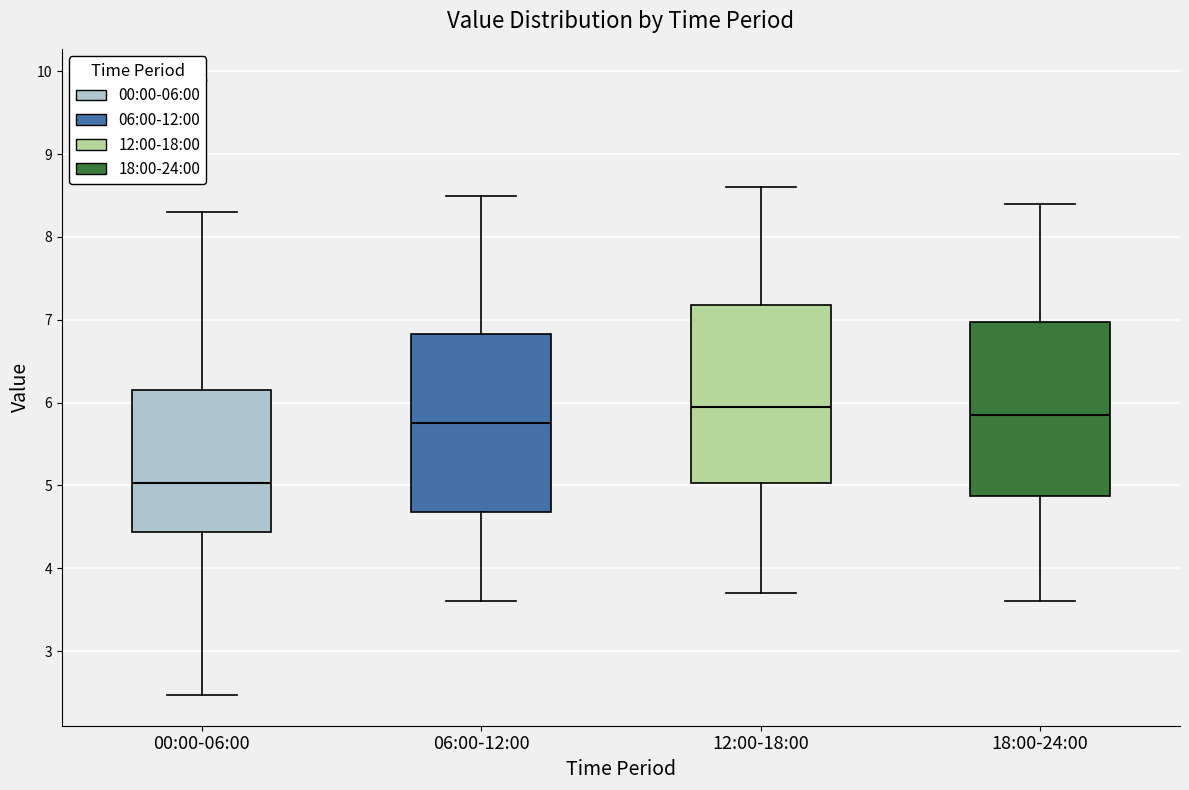

Reading left to right, read every box against the y-axis: the position of its median line, the range the box covers, and the ends of its whiskers. The values are not printed on the chart, so give them approximately, as read against the axis.

00:00-06:00: median 5.0, box 4.4 to 6.1, whiskers 2.5 to 8.3
06:00-12:00: median 5.8, box 4.7 to 6.8, whiskers 3.6 to 8.5
12:00-18:00: median 6.0, box 5.0 to 7.2, whiskers 3.7 to 8.6
18:00-24:00: median 5.9, box 4.9 to 7.0, whiskers 3.6 to 8.4